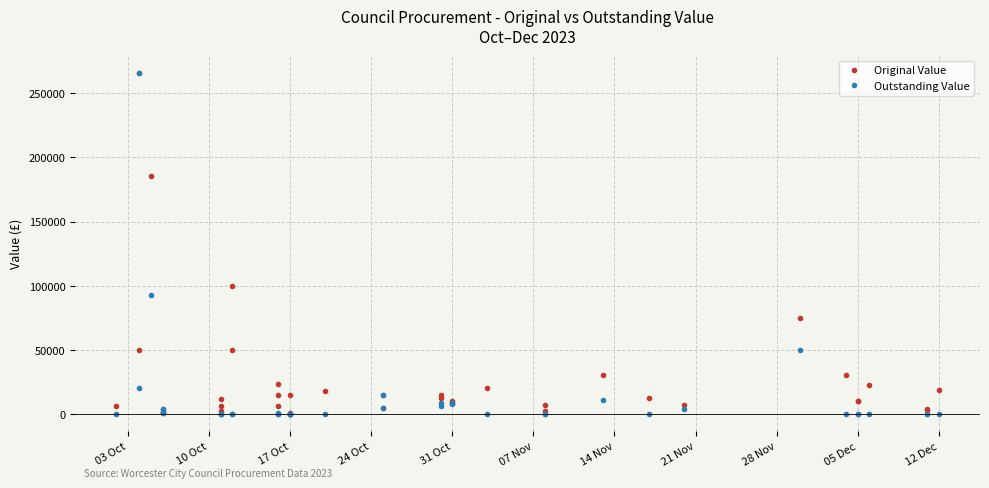

True or false: Outstanding Value and Original Value intersect in this chart.

False